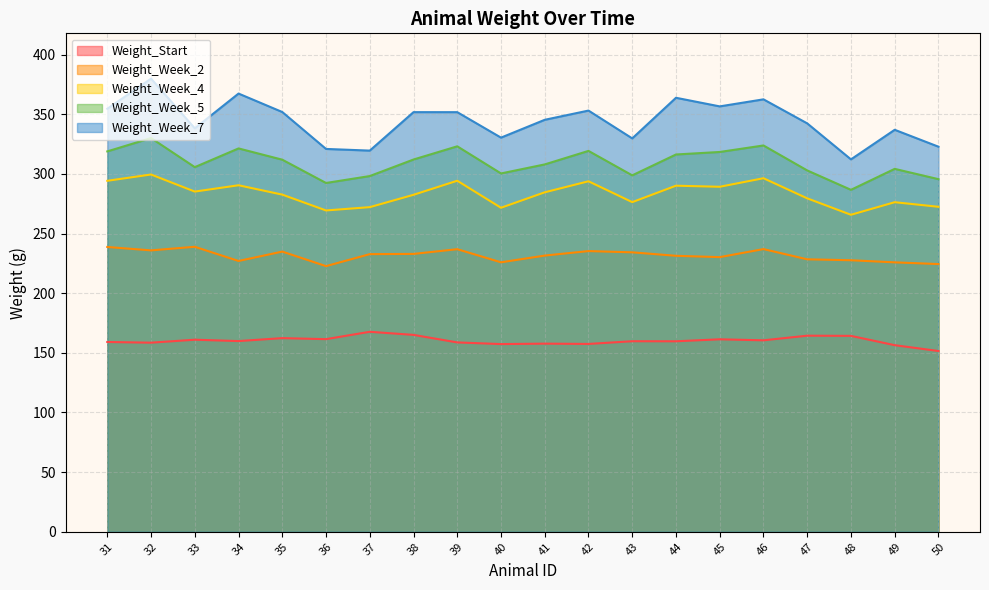

Which series has the largest total across all categories?

Weight_Week_7